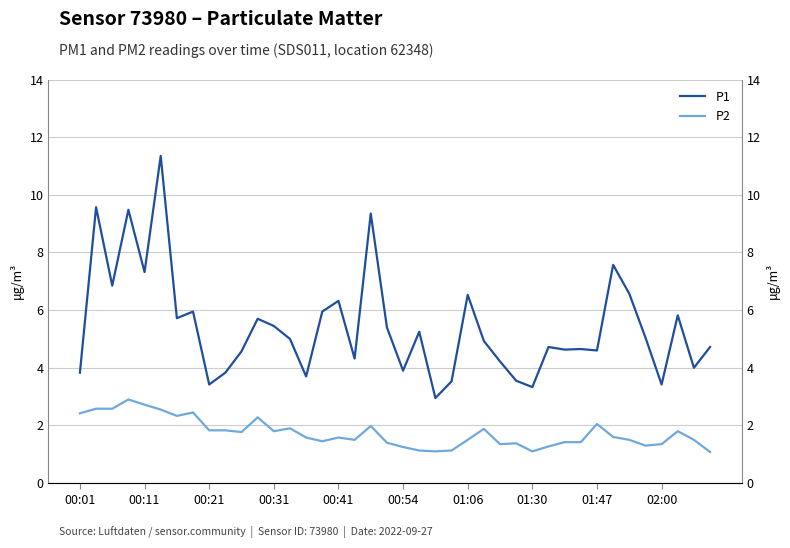

True or false: P1 and P2 cross at least once.

False